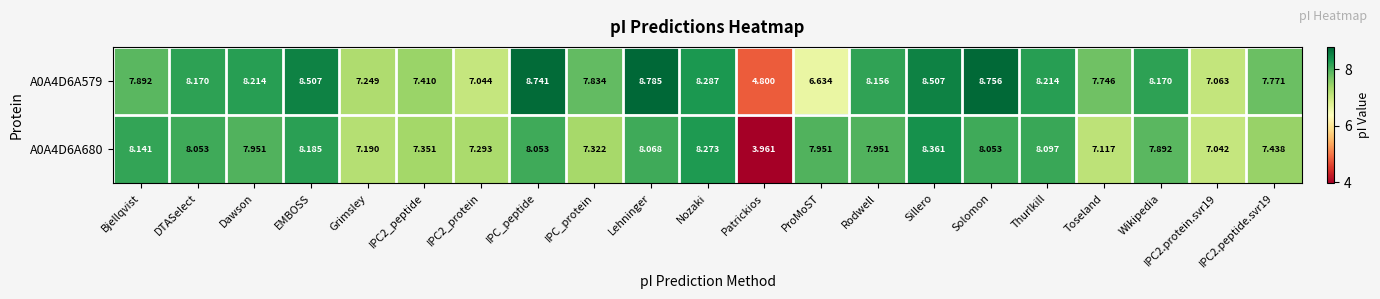

At which label is A0A4D6A579 closest to 6?

ProMoST